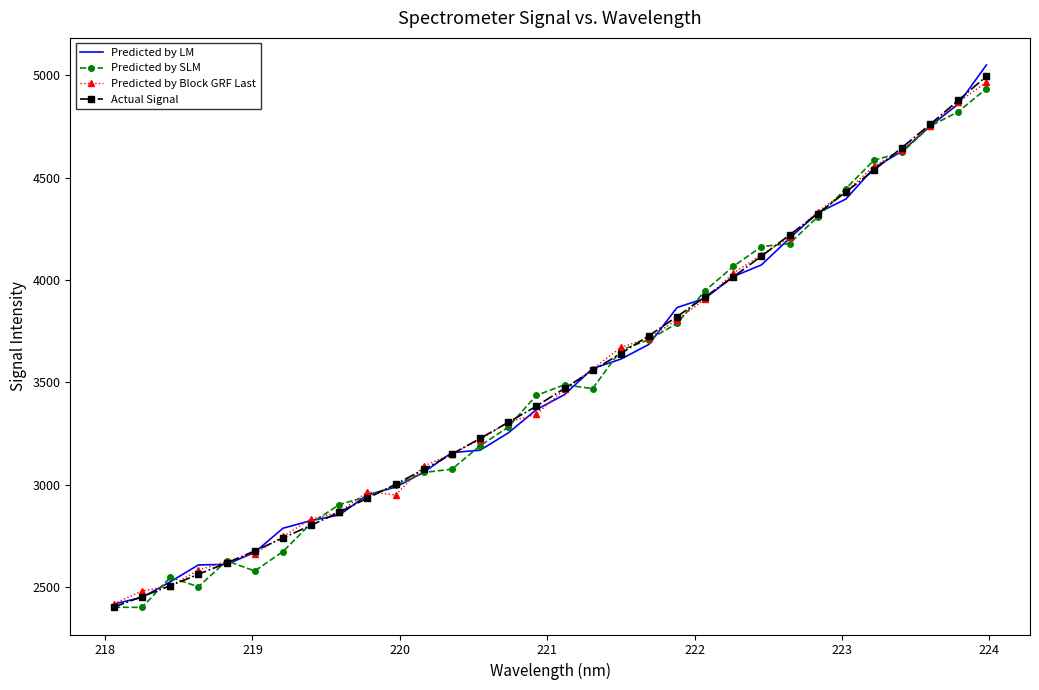

What is the highest value of the Predicted by LM series?

5050.4